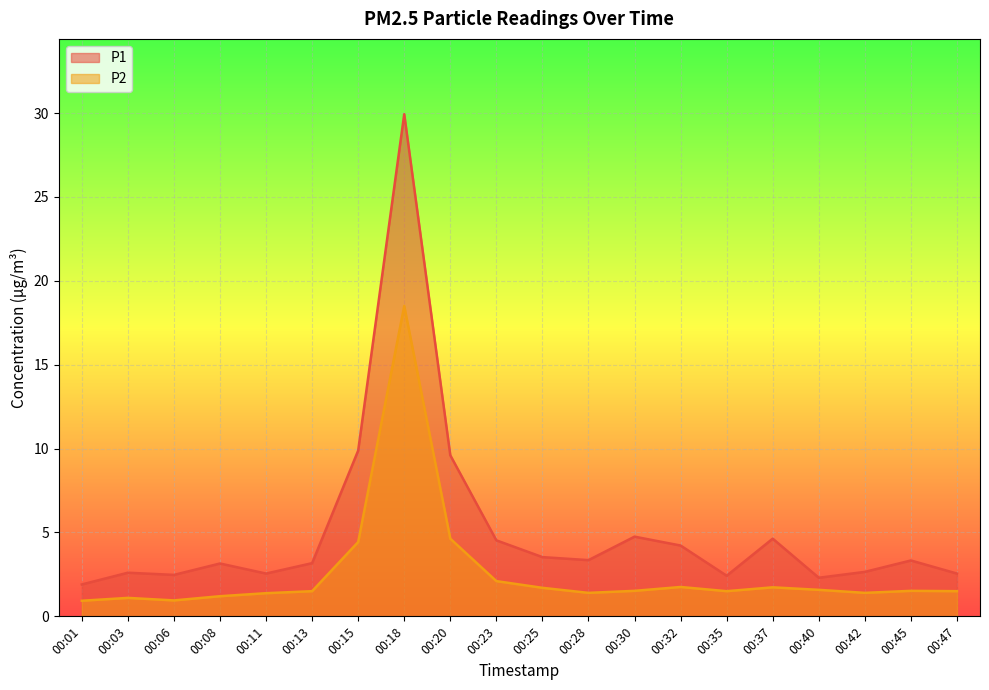

What is the difference between the highest and lowest values at 00:13?

1.7